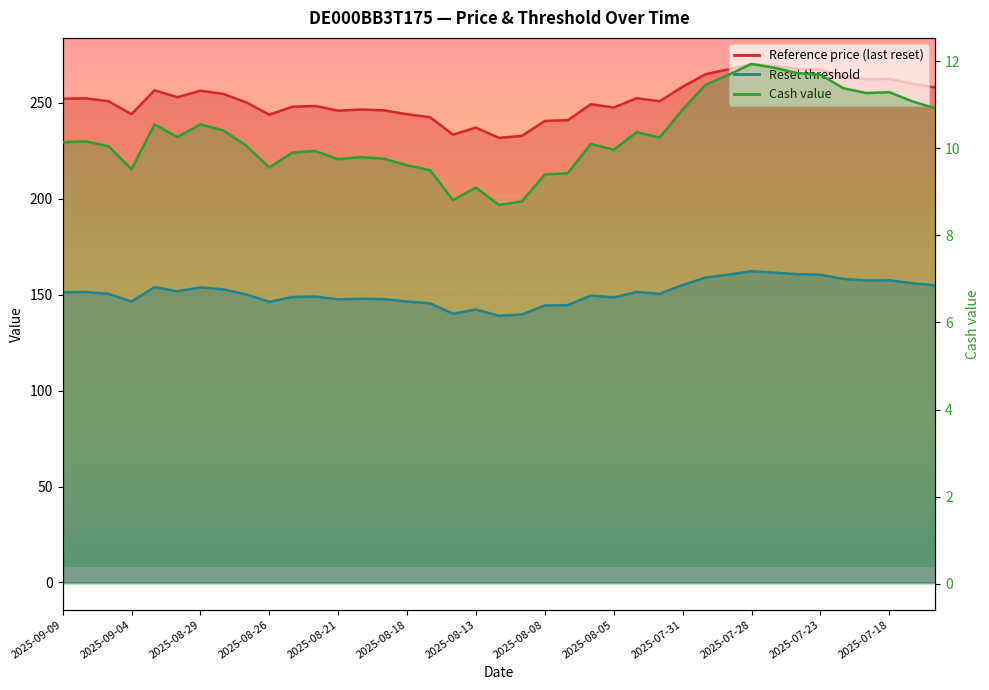

True or false: Reference price (last reset) has a value of 219.5 at 2025-09-08.

False